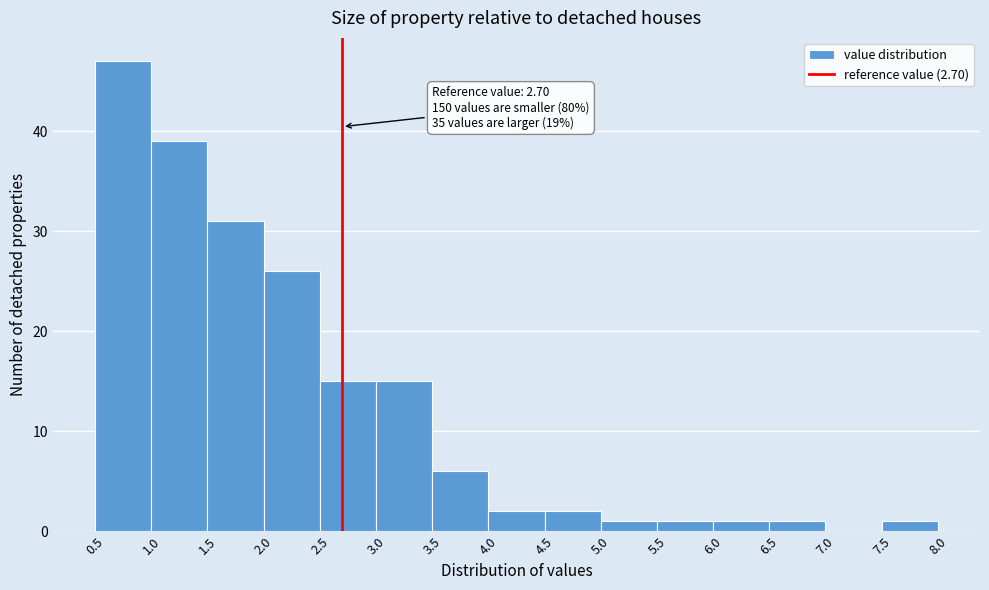

Which range on the x-axis has the tallest bar?

0.5 to 1.0